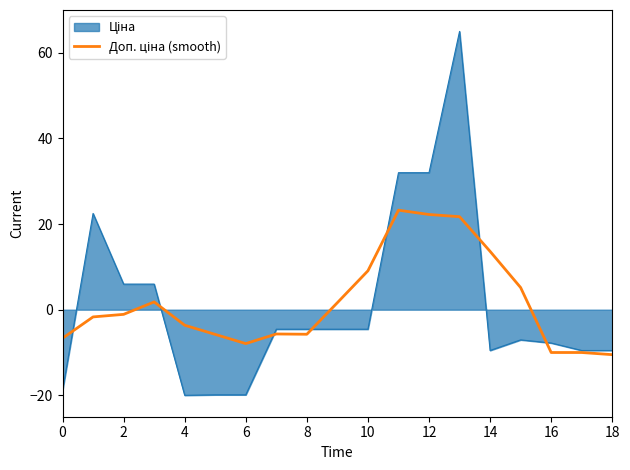

What is the greatest value displayed?

65.0